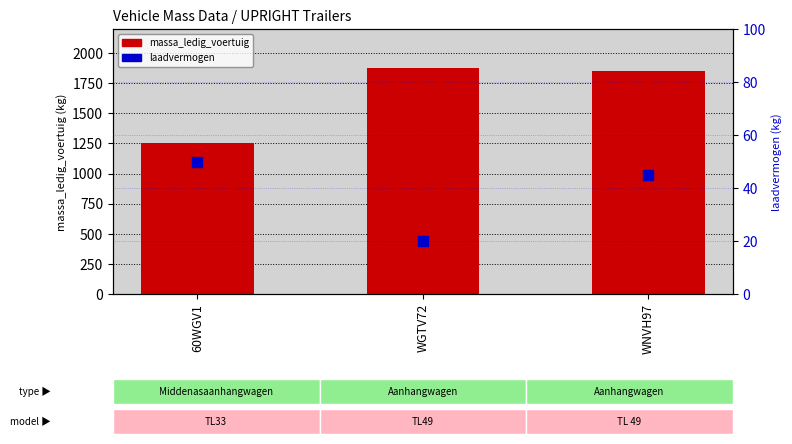

Which series has the largest total across all categories?

massa_ledig_voertuig